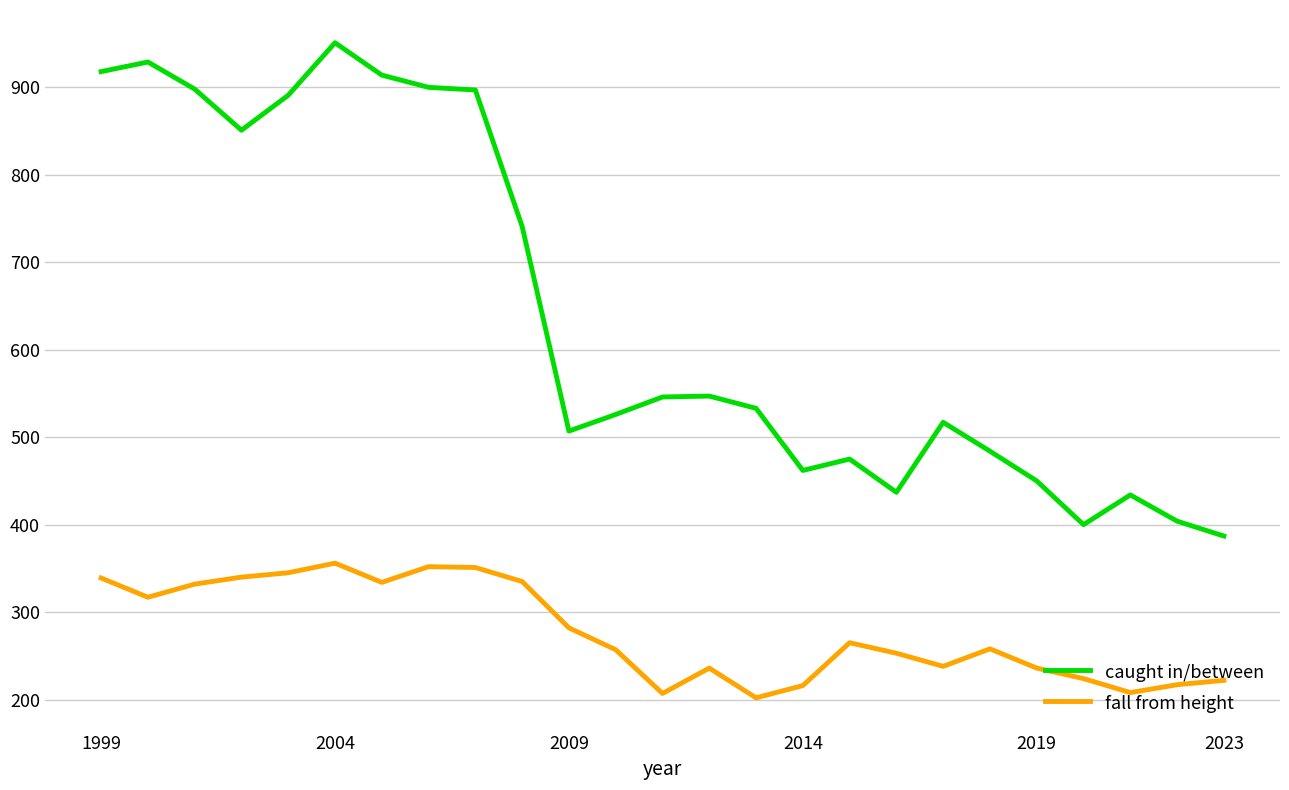

What is the difference between the maximum and minimum values in the caught in/between series?

564